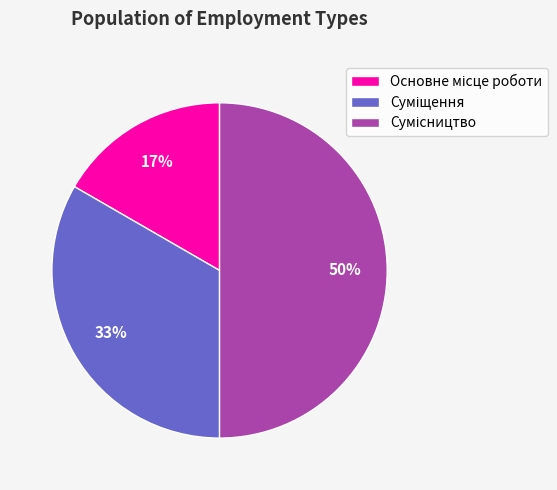

To the nearest percent, what is the difference between the largest and smallest slice percentages?

33%